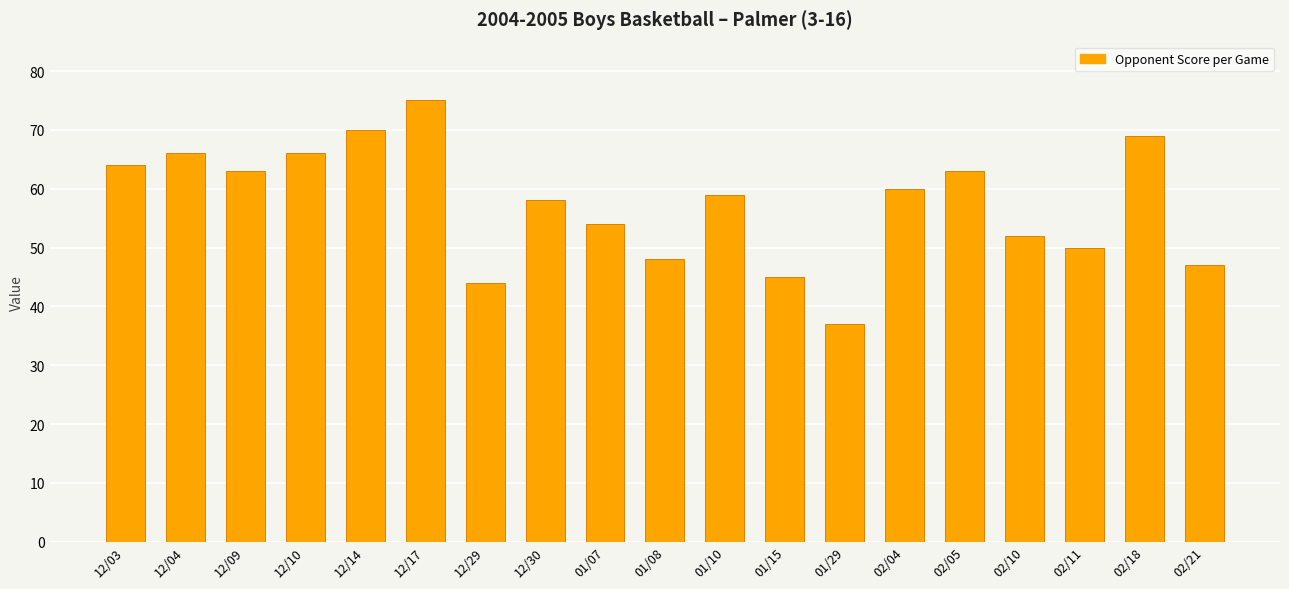

The chart shows a value of 44 at 12/29. True or false?

True